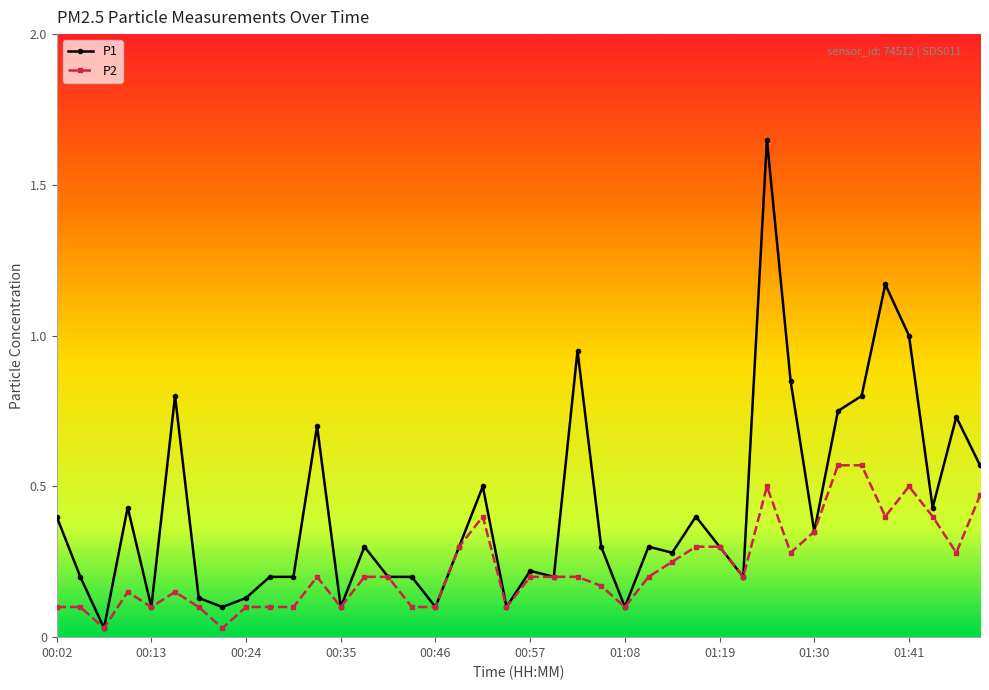

At how many categories does at least one series exceed 0?

40